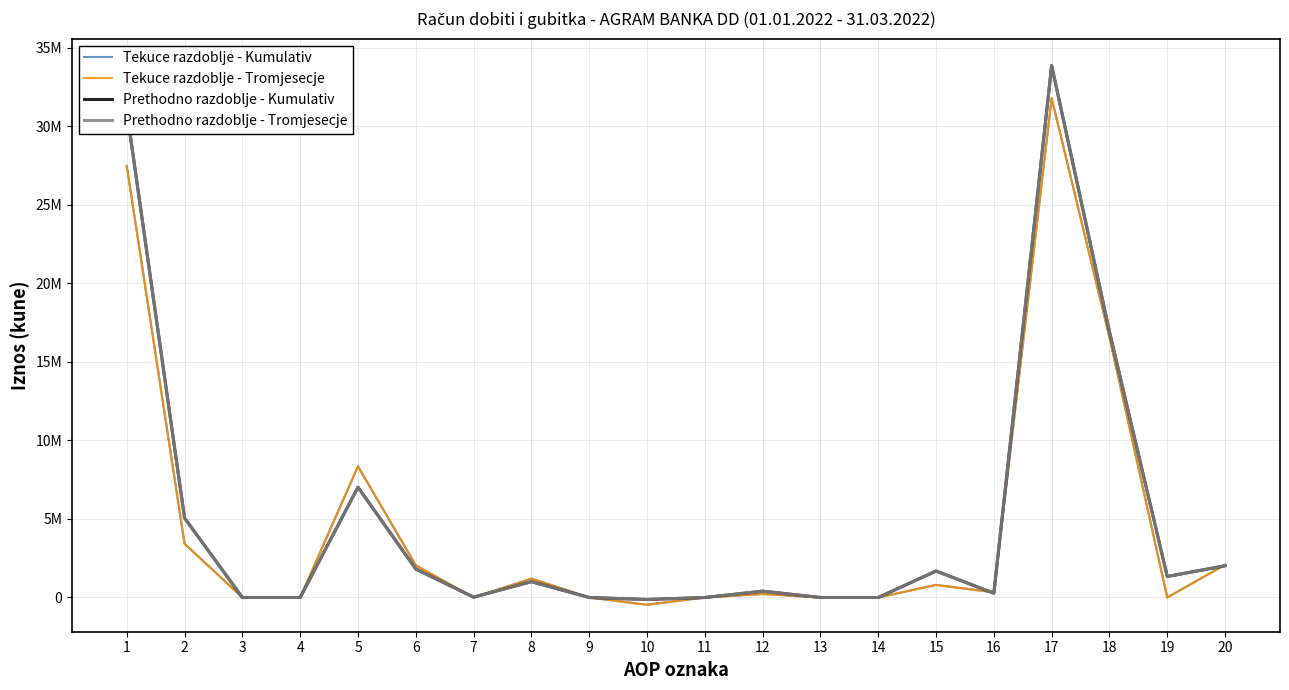

Which series has the largest range (max minus min)?

Prethodno razdoblje - Kumulativ